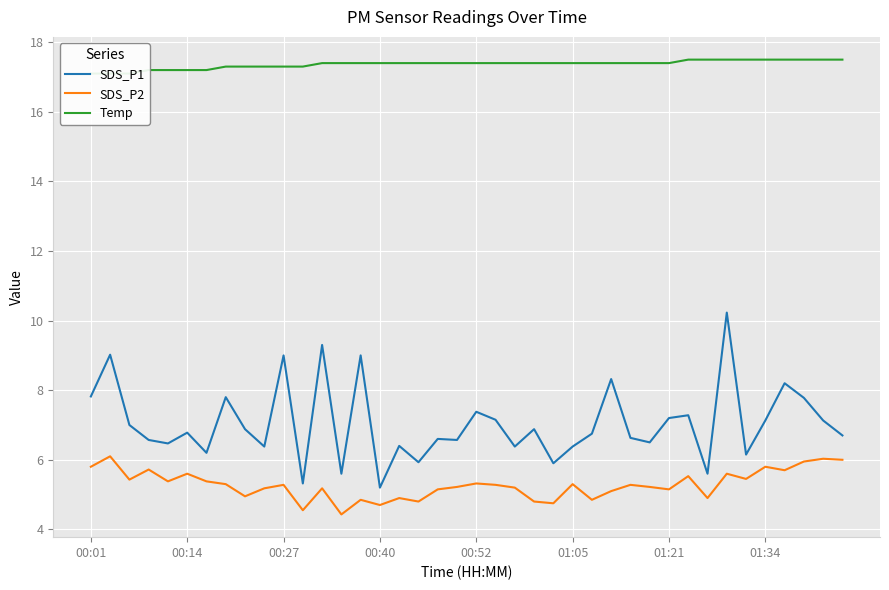

True or false: Temp has more than 2 interior local peaks.

False